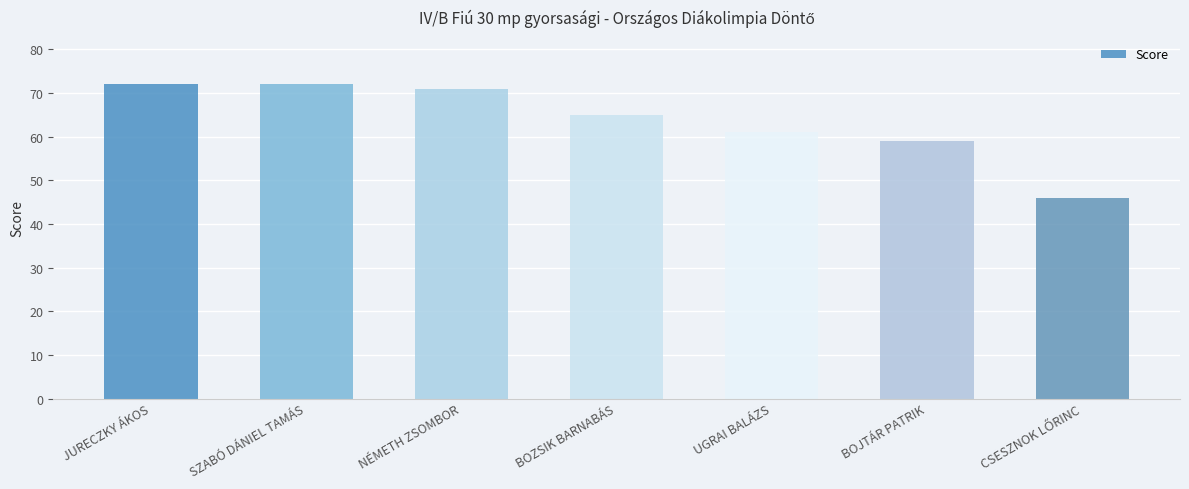

What is the greatest value displayed?

72